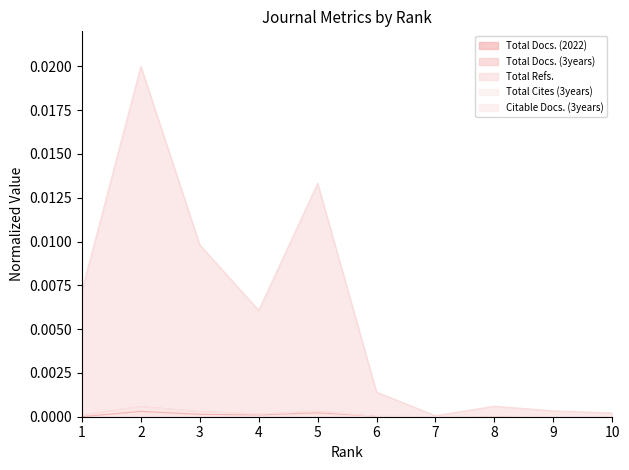

Which has a higher value, 7 or 1?

1